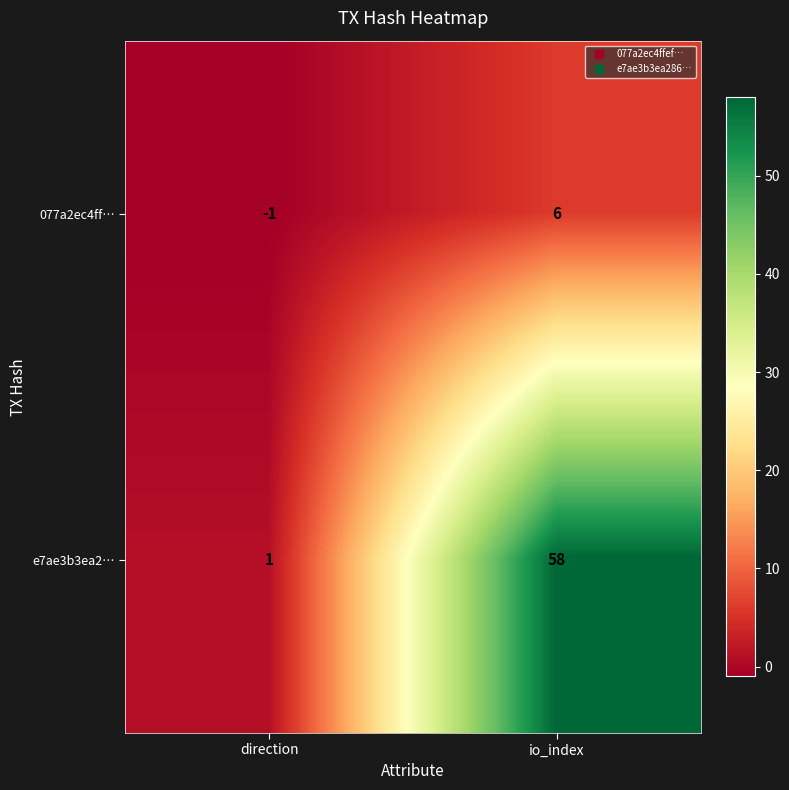

At which label is e7ae3b3ea2… closest to 29?

direction